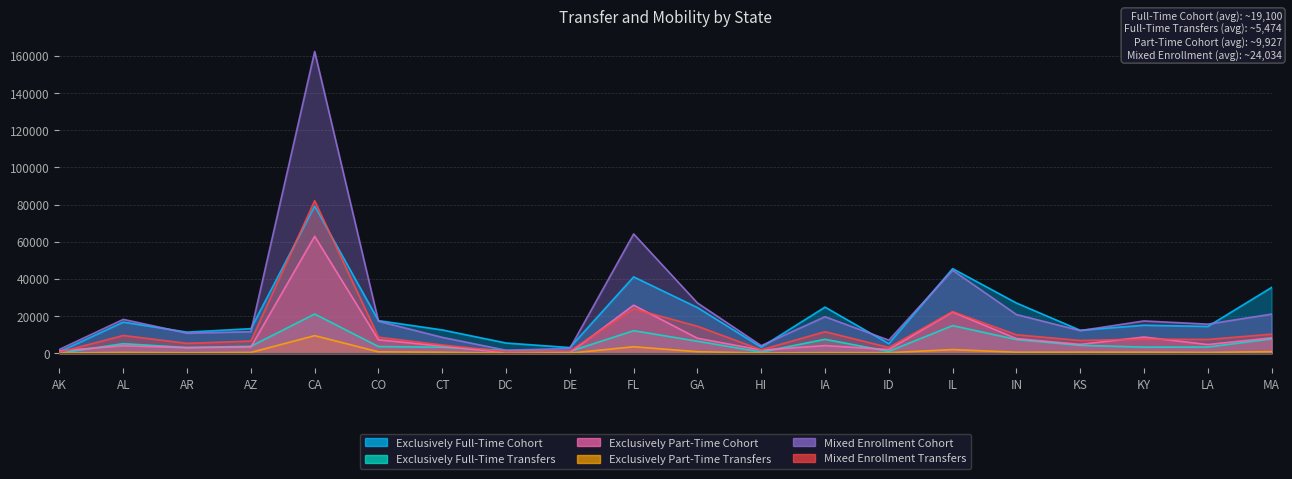

List the series in order of their peak value, lowest first.

Exclusively Part-Time Transfers, Exclusively Full-Time Transfers, Exclusively Part-Time Cohort, Exclusively Full-Time Cohort, Mixed Enrollment Transfers, Mixed Enrollment Cohort